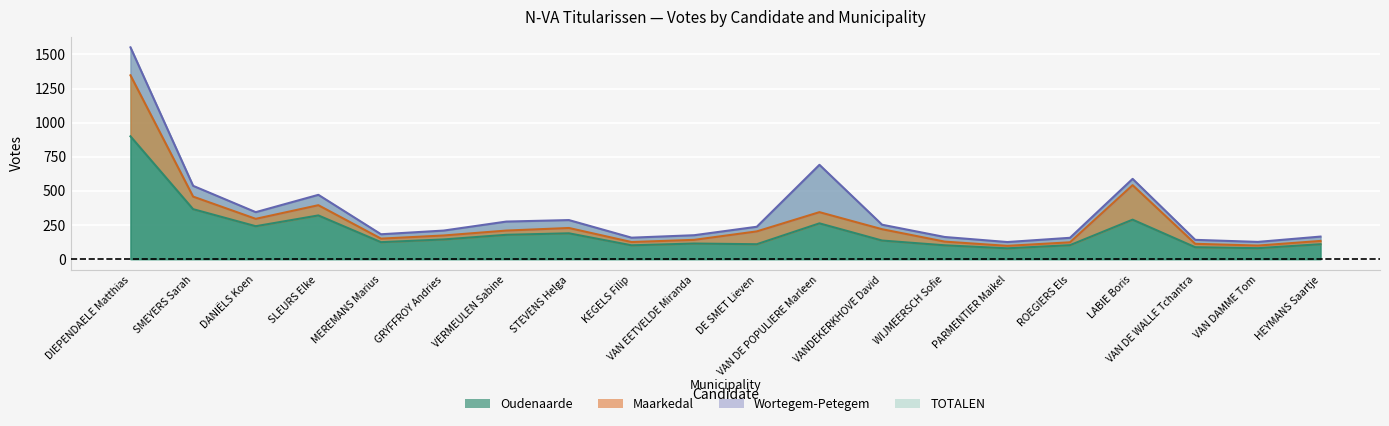

Is the value of TOTALEN at VAN DE POPULIERE Marleen greater than the value of Oudenaarde at WIJMEERSCH Sofie?

Yes